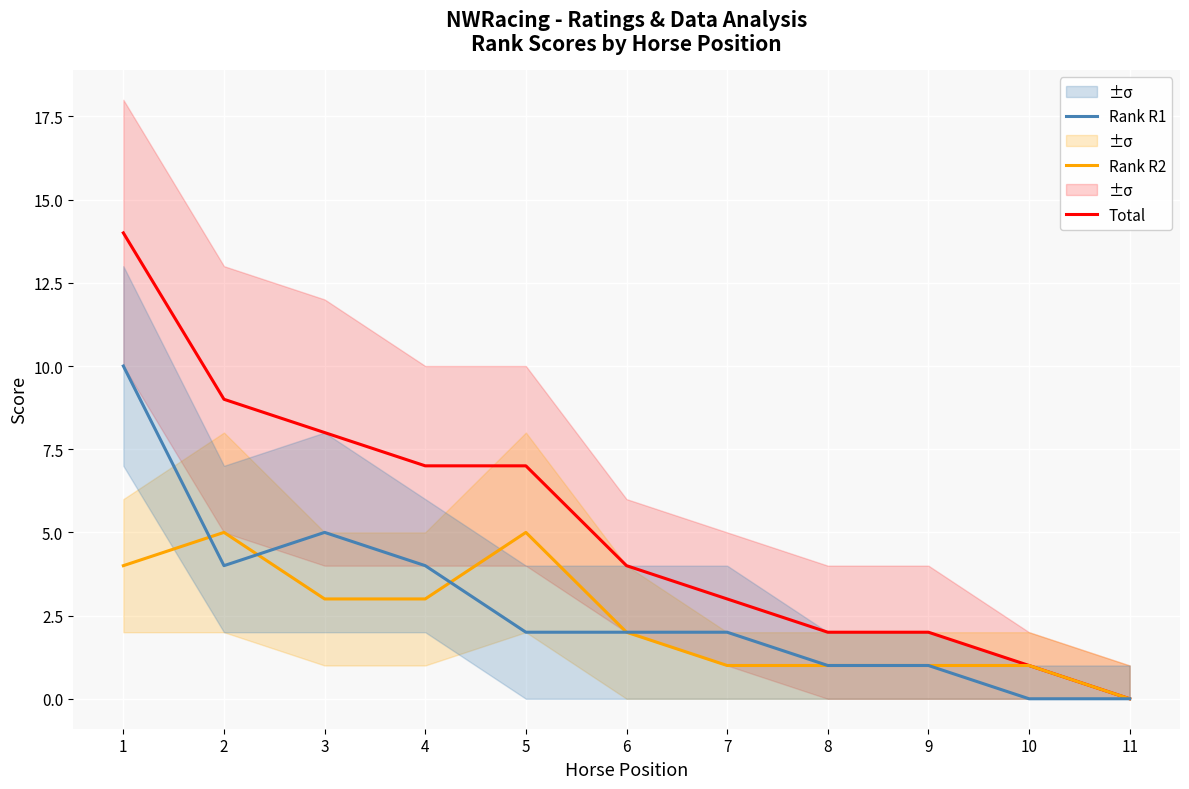

What is the difference between the Rank R1 values at 10 and 7?

2